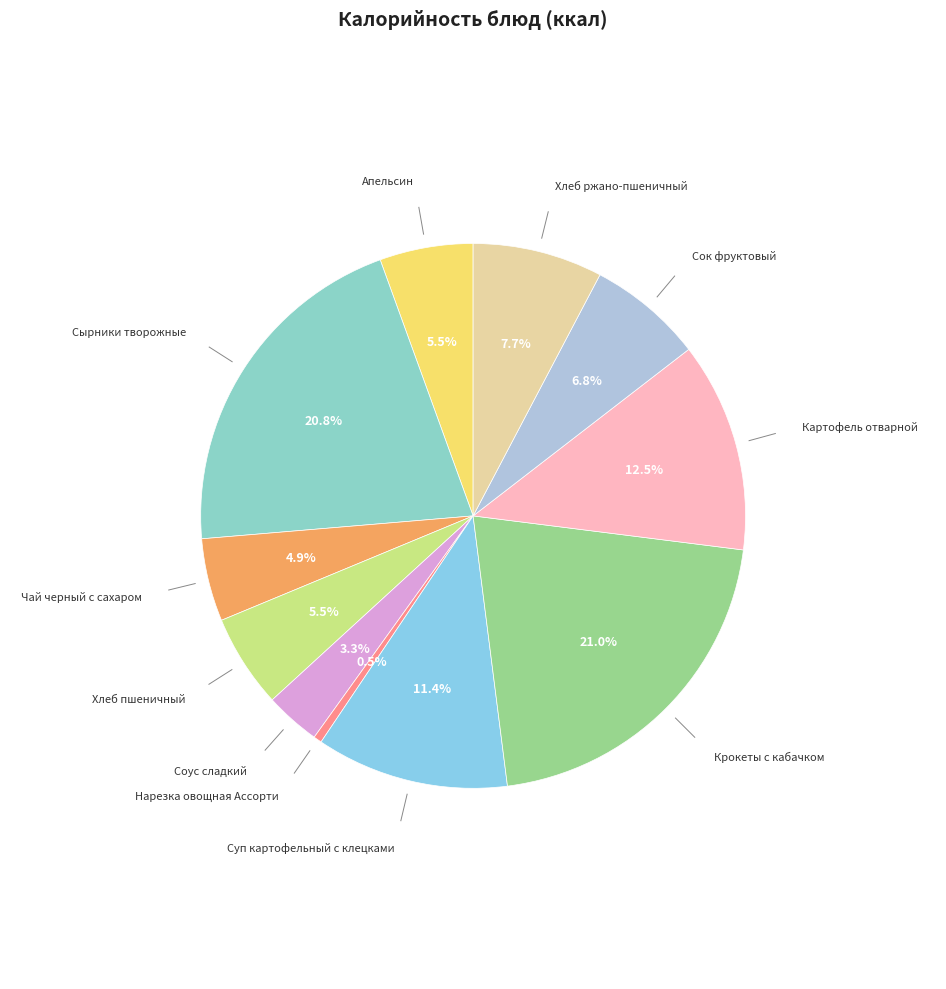

How many segments does this pie chart have?

11